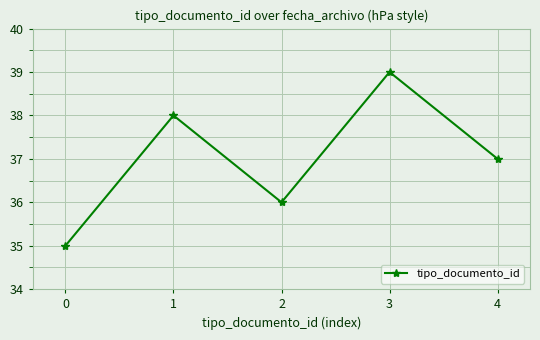

Reading right to left, extract all data points from this chart.

4=37	3=39	2=36	1=38	0=35